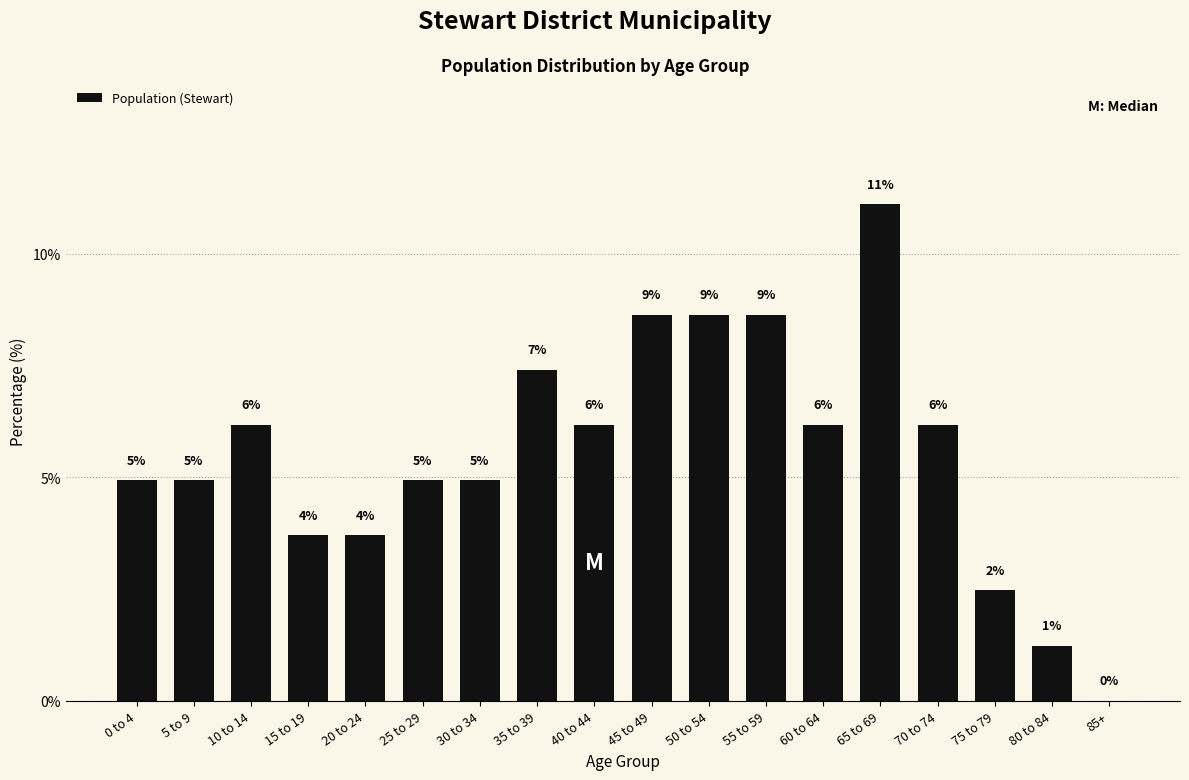

Are the bars horizontal?

No